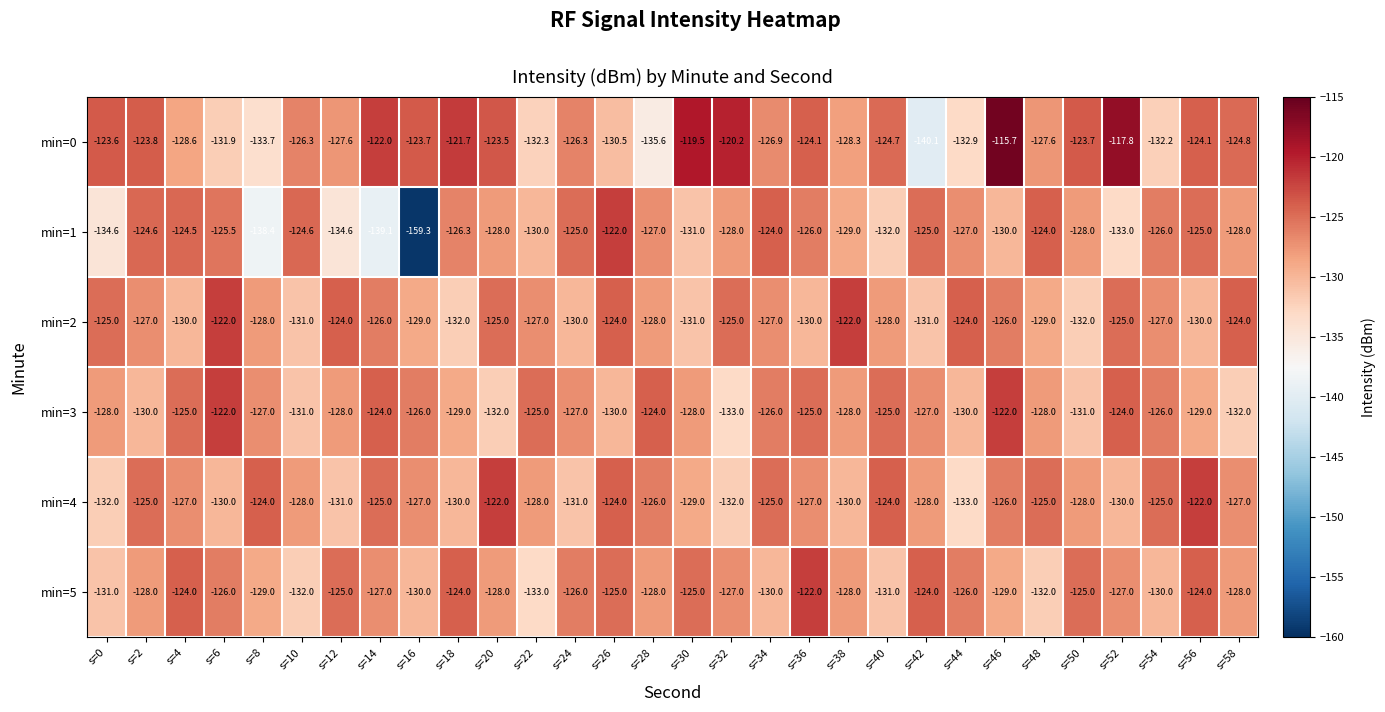

Which category has the highest value across all series?

s=46